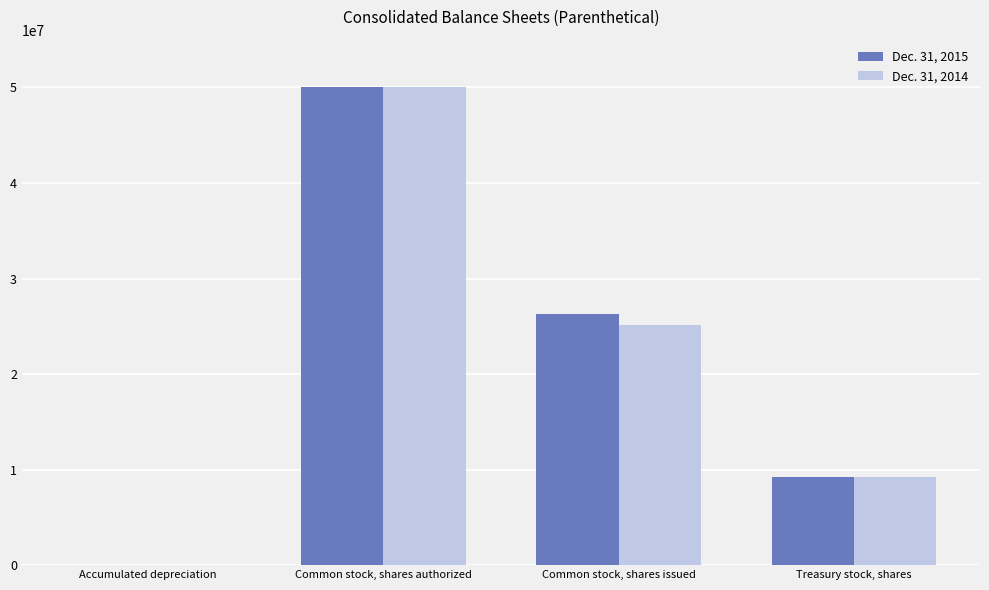

Reading right to left, extract all data points from this chart.

Dec. 31, 2015: Treasury stock, shares=9232817	Common stock, shares issued=26313593	Common stock, shares authorized=50000000	Accumulated depreciation=4708
Dec. 31, 2014: Treasury stock, shares=9232817	Common stock, shares issued=25125113	Common stock, shares authorized=50000000	Accumulated depreciation=4341